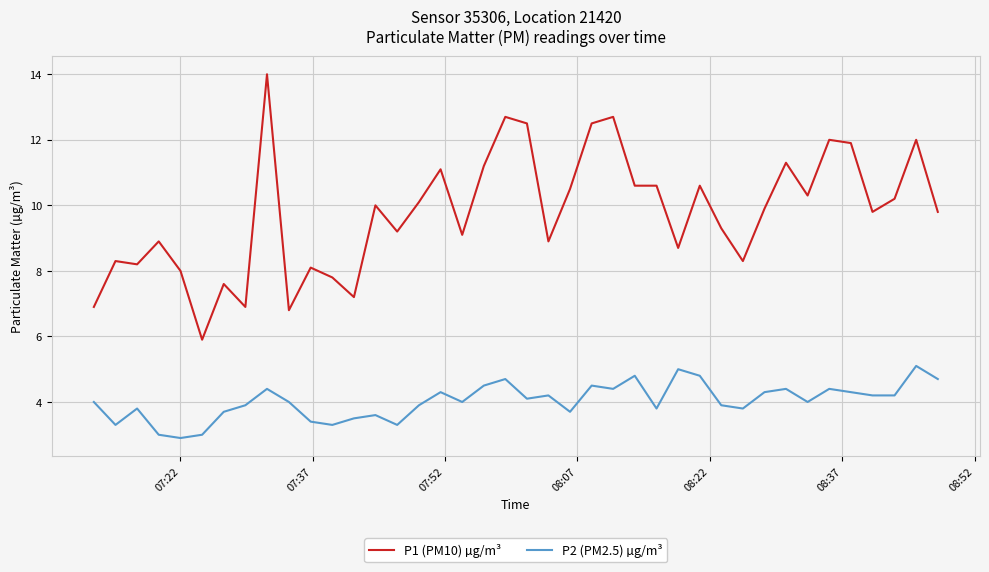

Rank the series by their average value, from lowest to highest.

P2 (PM2.5) µg/m³, P1 (PM10) µg/m³